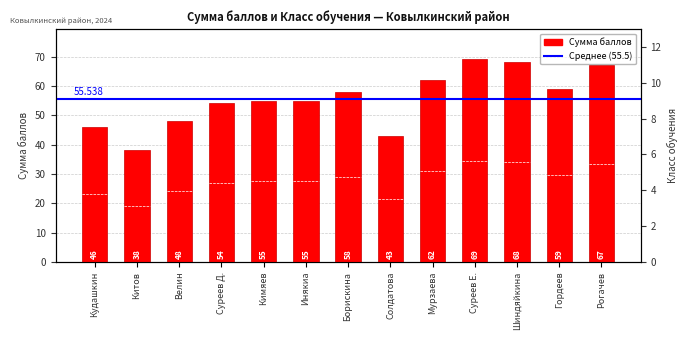

Is the value of Класс обучения at Инякиа greater than the value of Сумма баллов at Мурзаева?

No